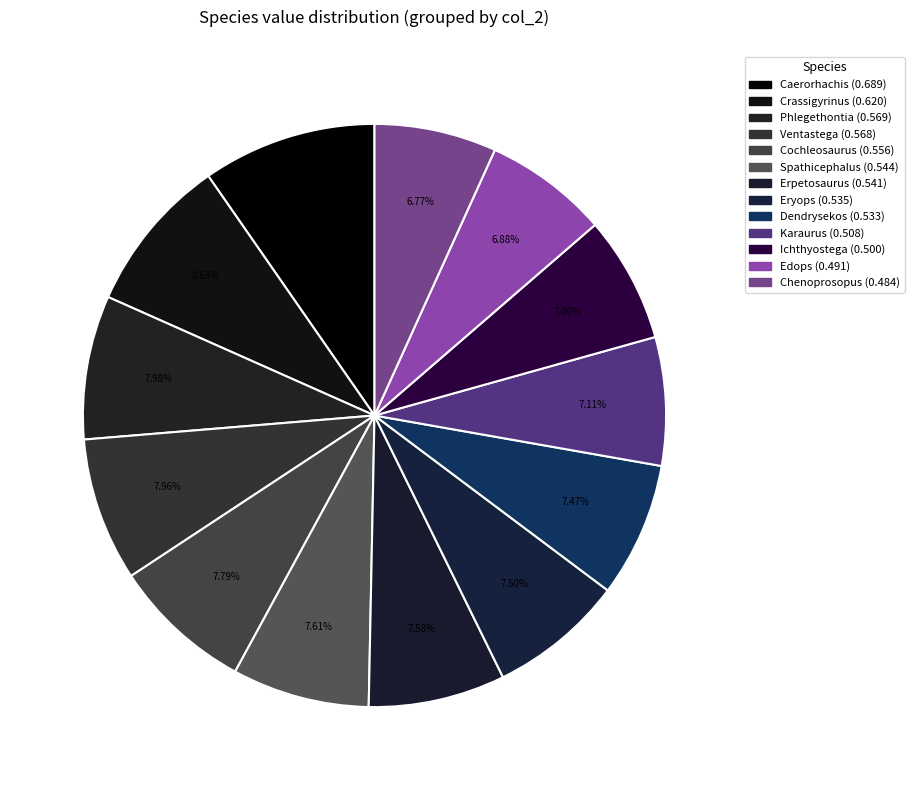

Count the number of slices in the pie.

13